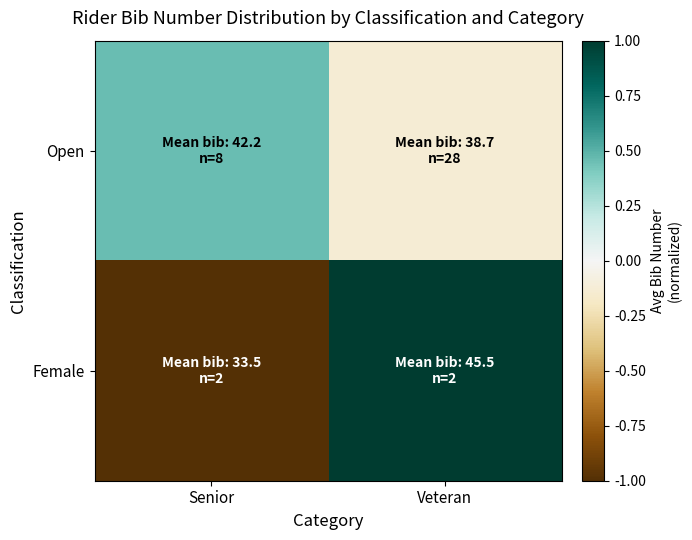

Reading left to right, extract all data points from this chart.

Open: Senior=0.5	Veteran=-0.1
Female: Senior=-1.0	Veteran=1.0